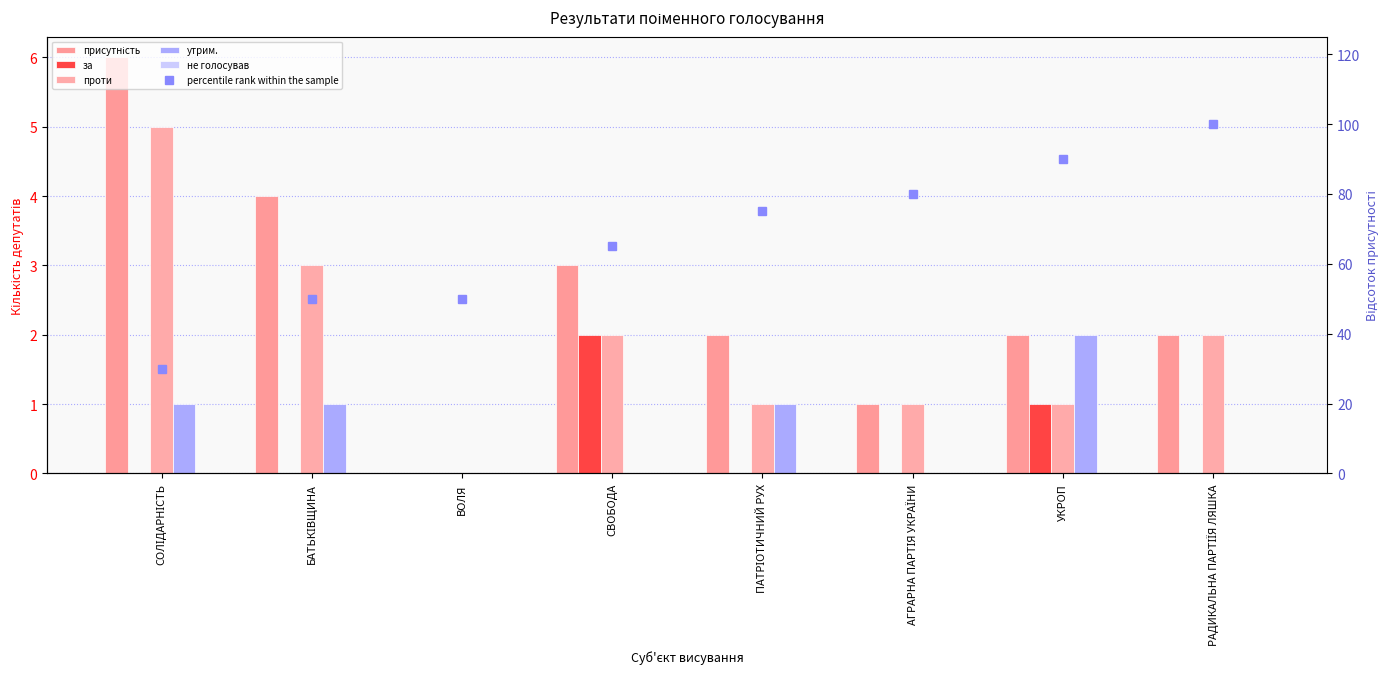

What is the spread (max minus min) of values at СВОБОДА?

65